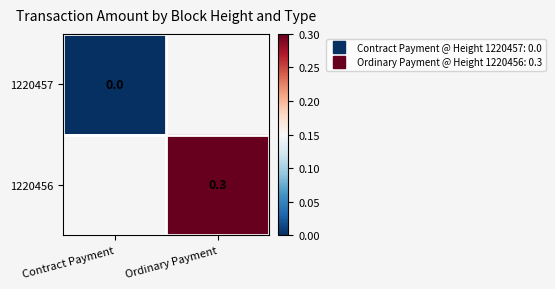

What is the approximate value of 1220456 at Ordinary Payment?

0.3